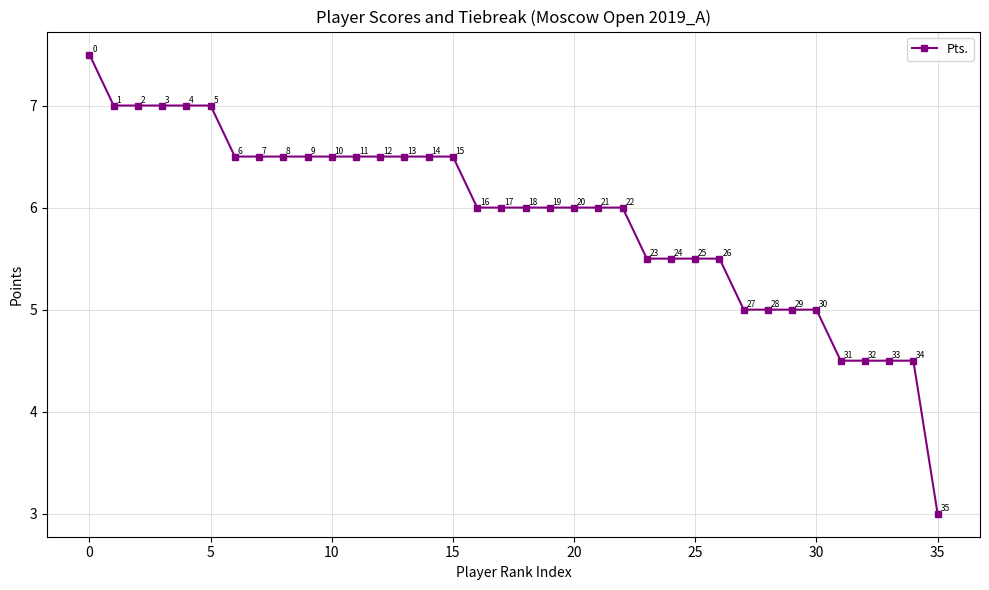

How many lines are shown in the chart?

1